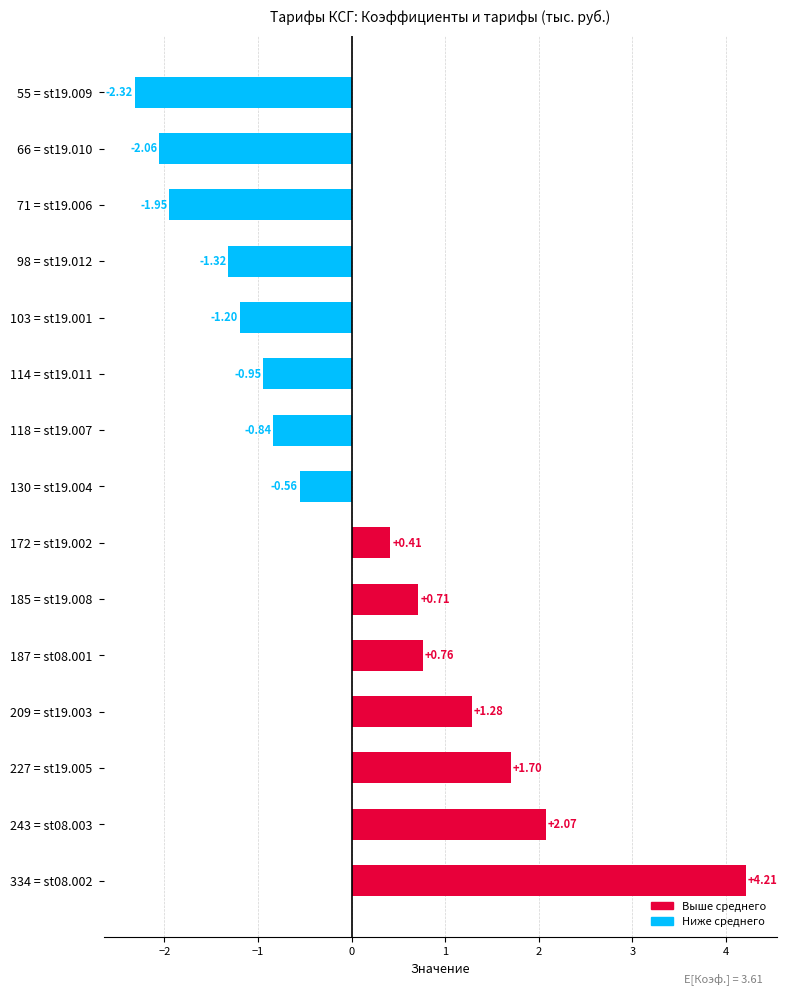

At which category does the chart reach its peak across all series?

334 = st08.002